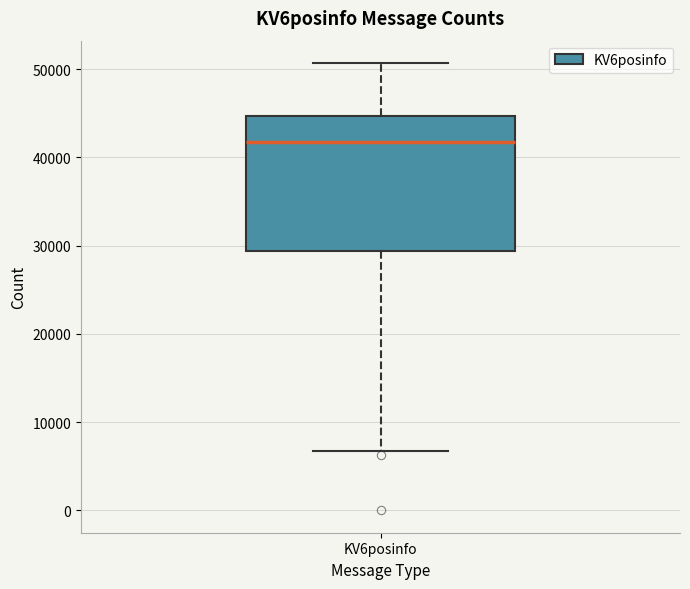

Read this box plot against the y-axis: the position of the median line, the range covered by the box, and the ends of both whiskers. The values are not printed on the chart, so give them approximately, as read against the axis.

median 42000, box 29000 to 45000, whiskers 7000 to 51000